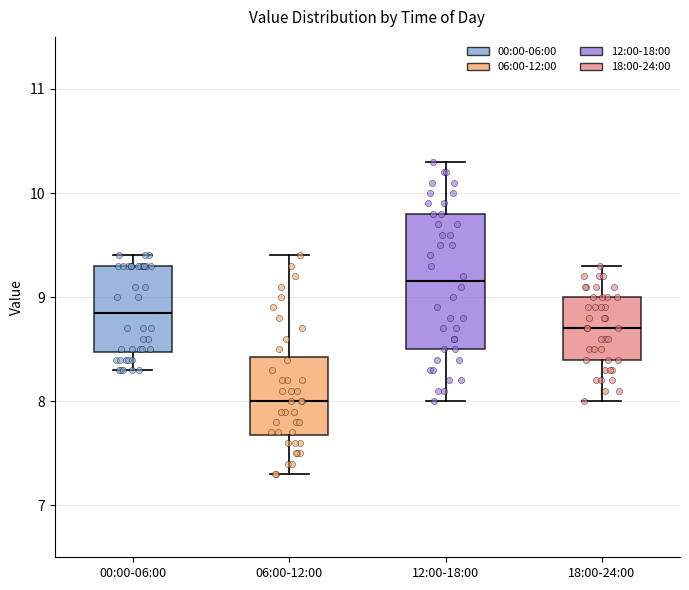

Which box's median line is the highest?

12:00-18:00